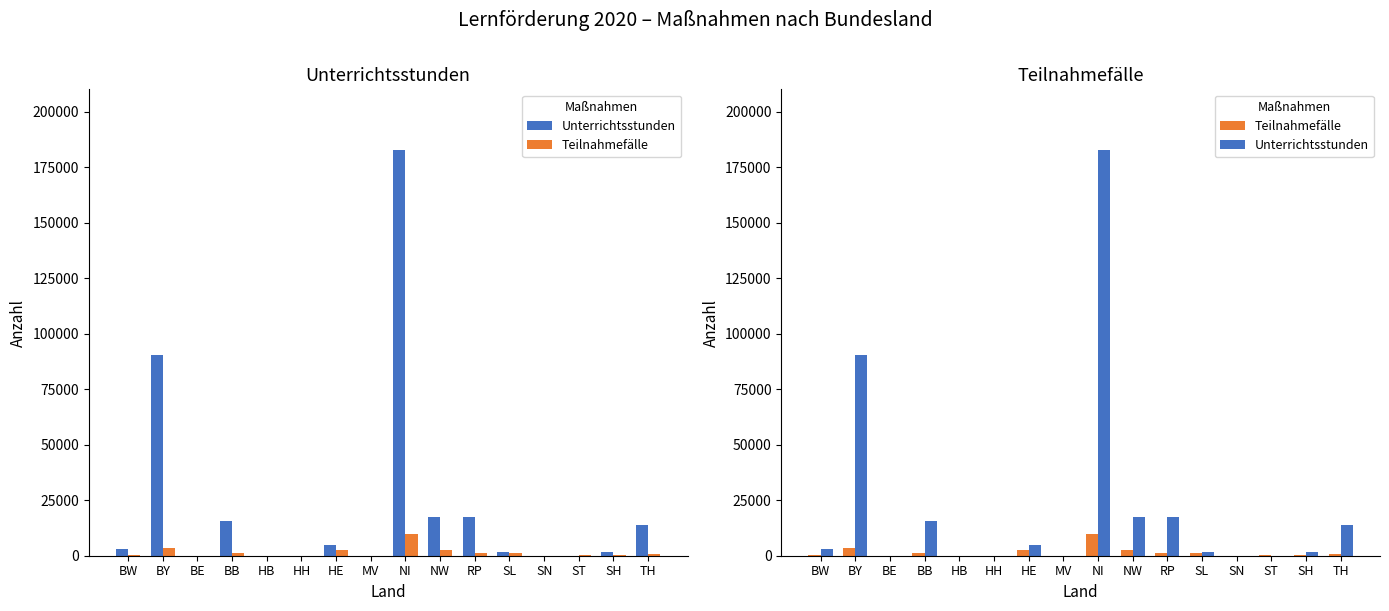

How many groups of bars are there?

16